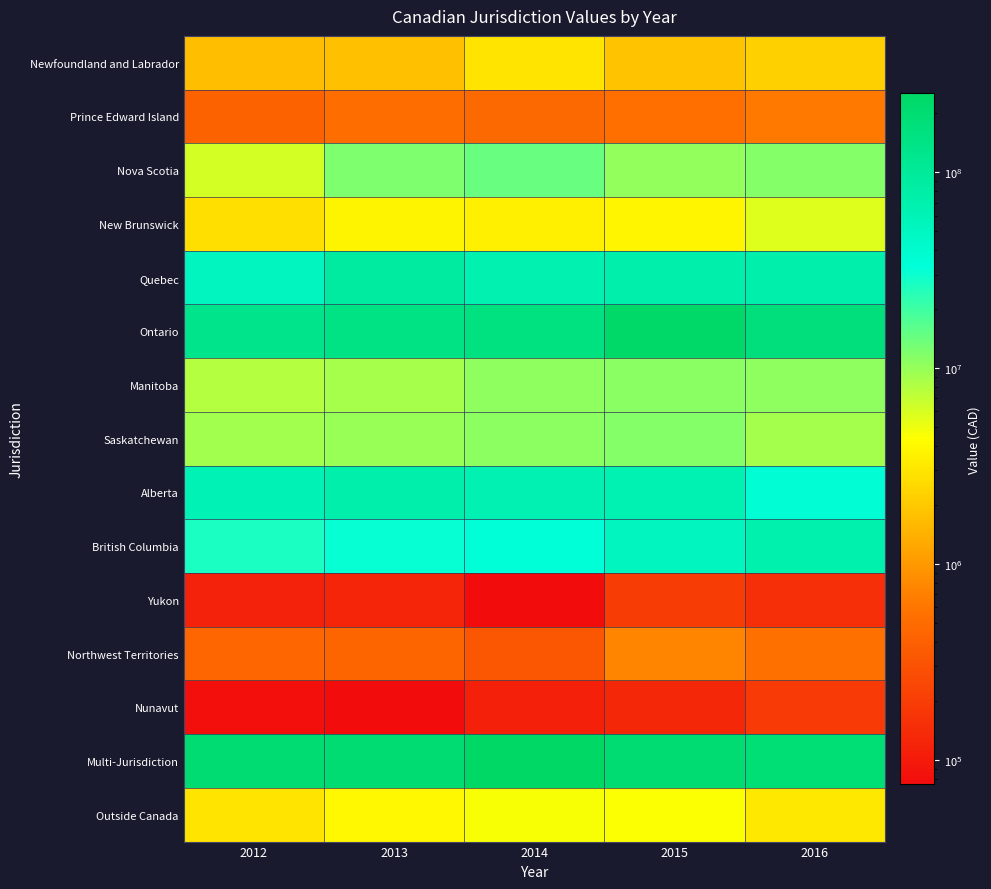

At how many categories does at least one series exceed 95289736?

5